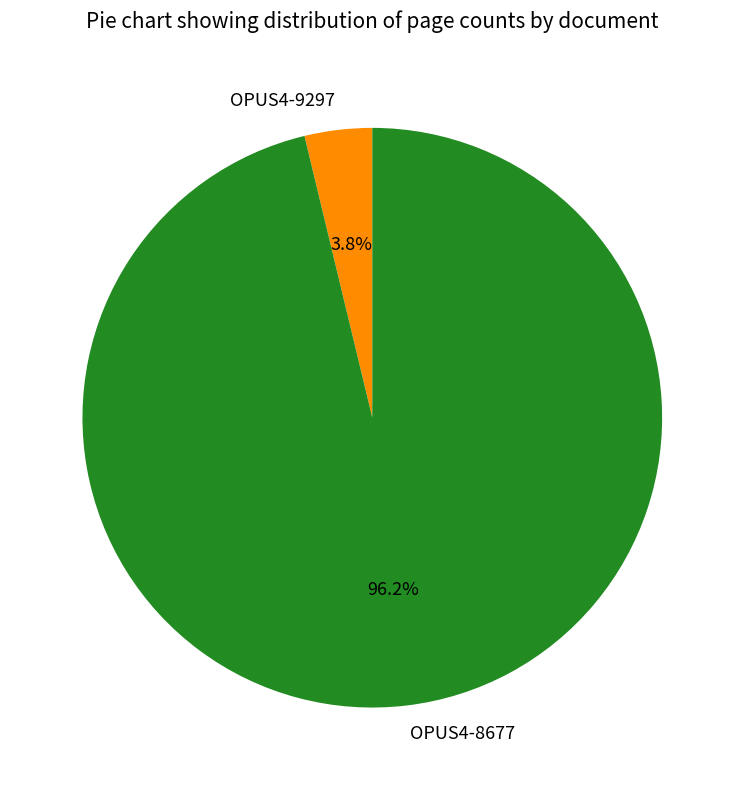

What is the smallest slice in the pie chart?

OPUS4-9297